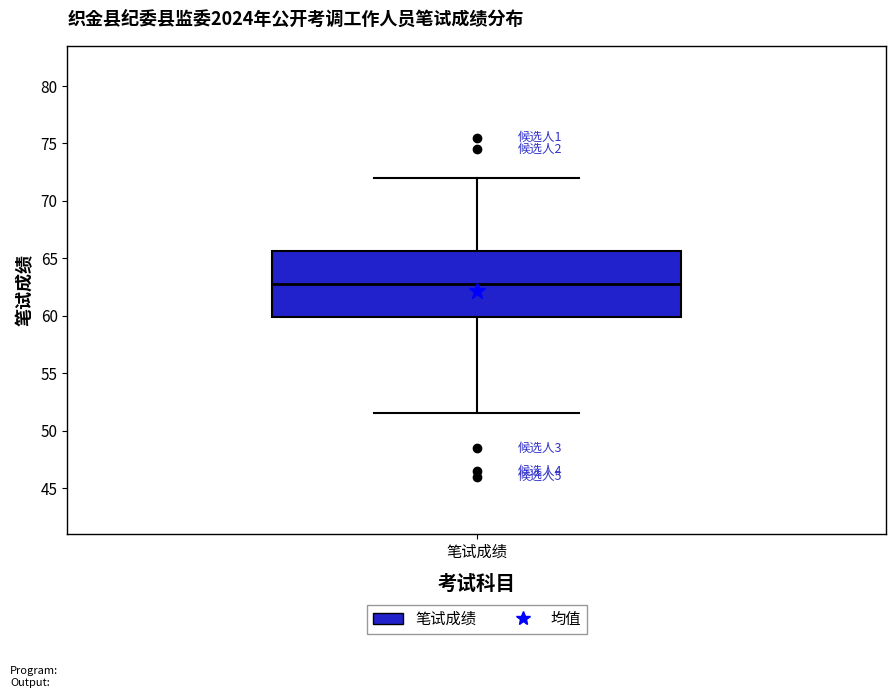

Where is the lower edge of the box for 笔试成绩 on the y-axis? The values are not printed on the chart, so give them approximately, as read against the axis.

60.0